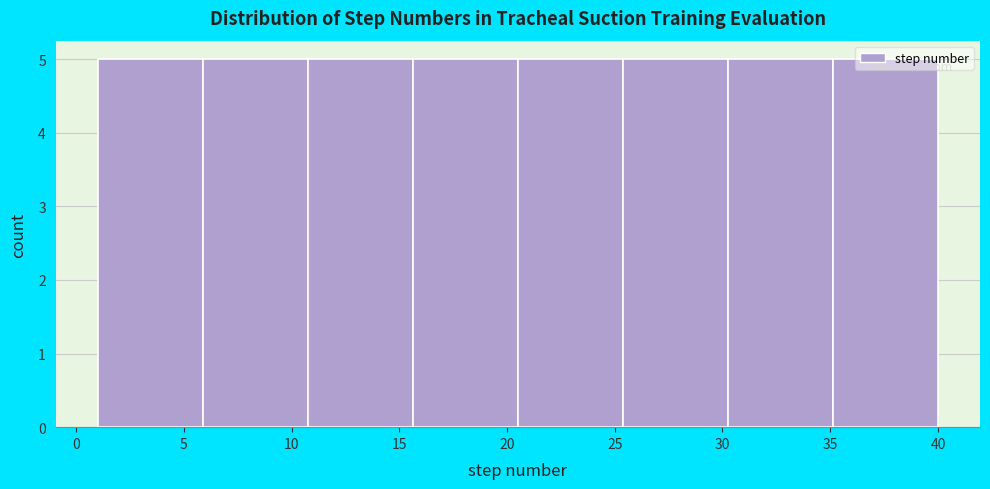

How tall is the bar that spans 20.5 to 25.5 on the x-axis? Neither the bar edges nor the heights are printed on the chart, so give them approximately, as read against the axes.

5